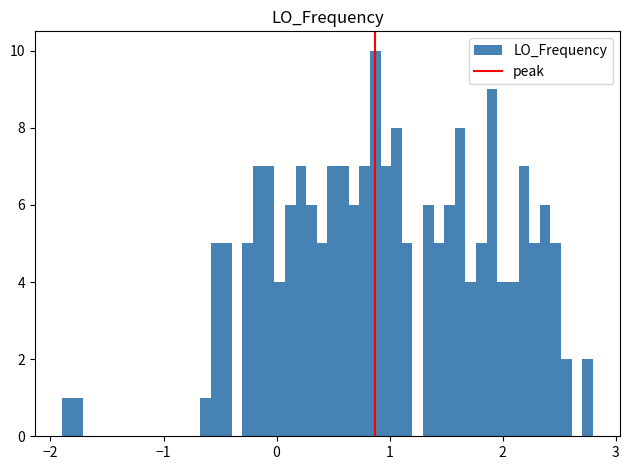

Around what value on the x-axis is the tallest bar? Give the approximate position of its centre, as read against the axis.

0.9